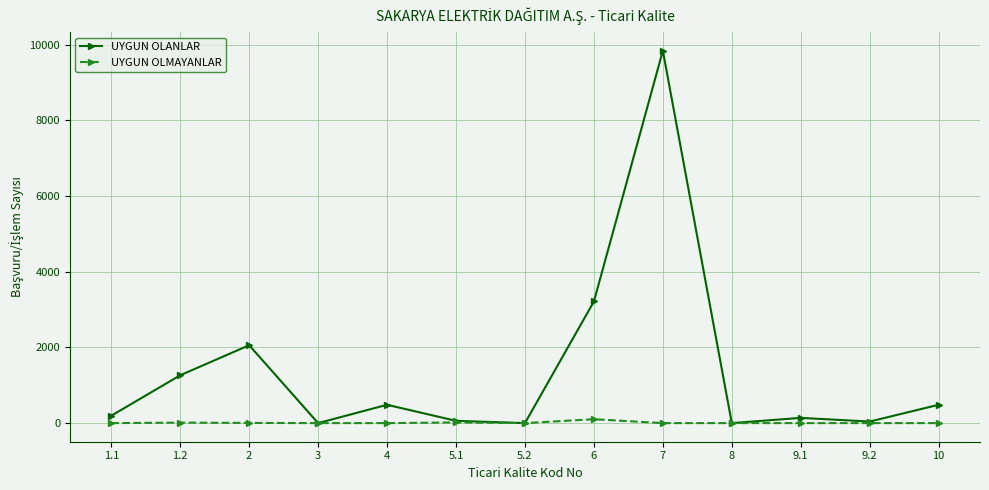

Where is the first local maximum for UYGUN OLANLAR?

2